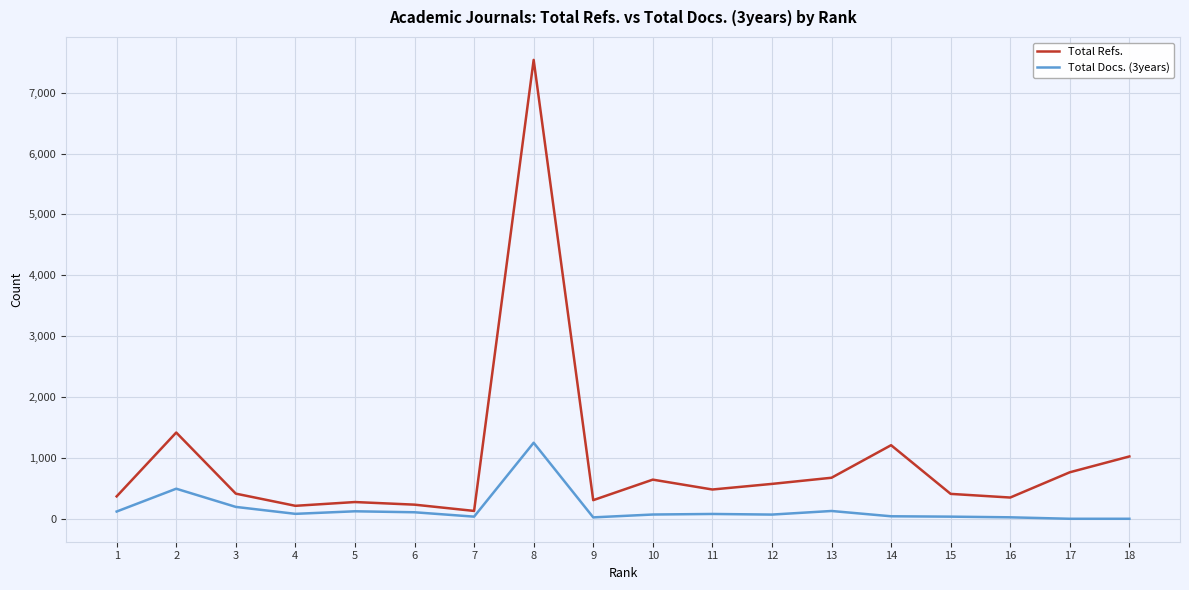

What are all the series names shown in the legend?

Total Refs., Total Docs. (3years)